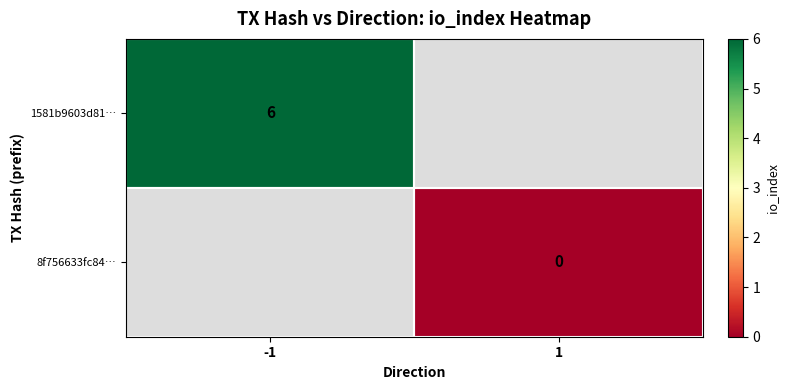

The value of 1581b9603d81… at -1 is 6. True or false?

True